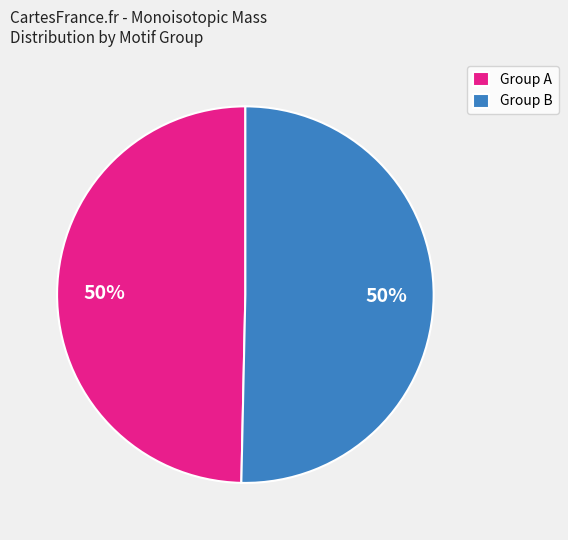

To the nearest percent, what is the combined percentage of Group A and Group B?

100%